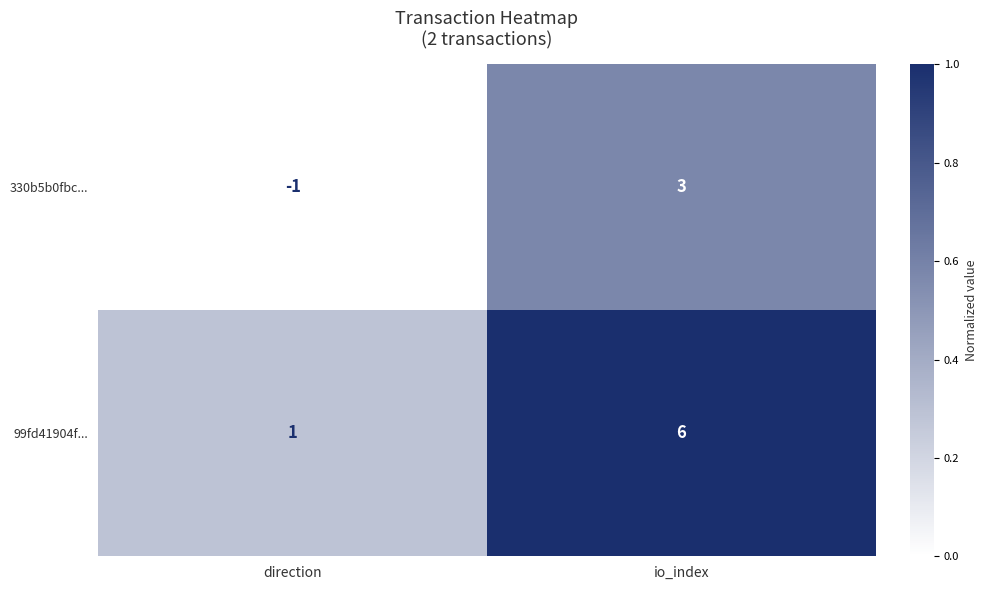

At which category is the sum across all series the highest?

io_index